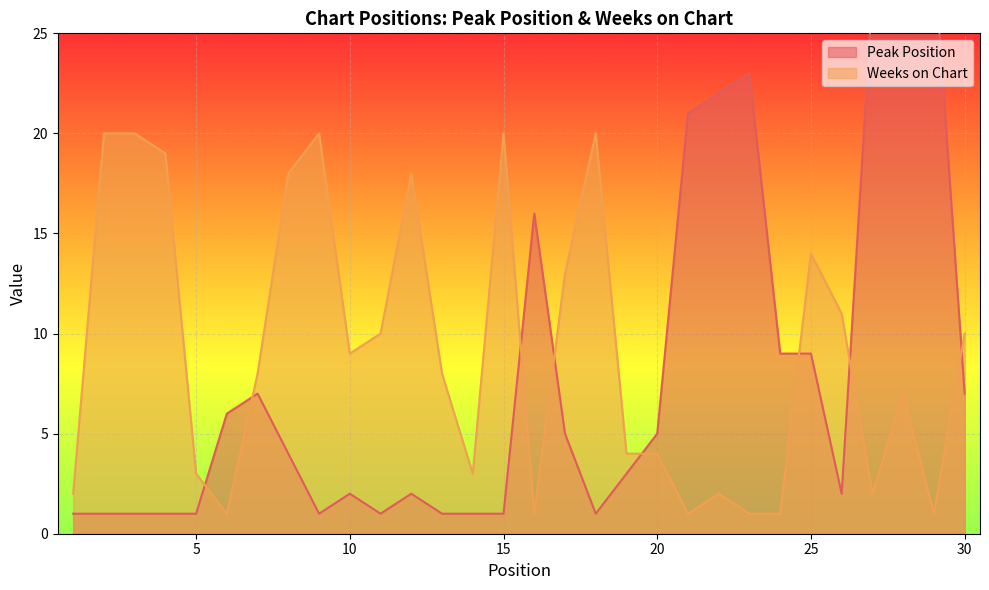

Where do Peak Position and Weeks on Chart first cross each other?

5 and 6